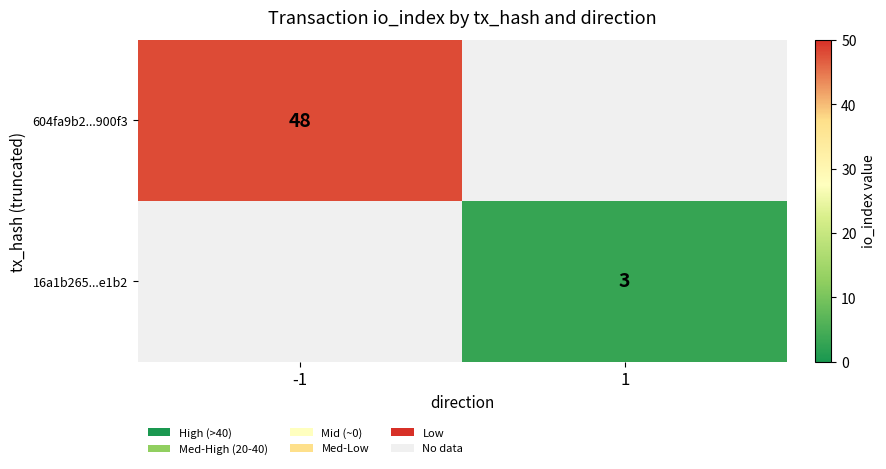

The value of 16a1b265...e1b2 at 1 is 5. True or false?

False